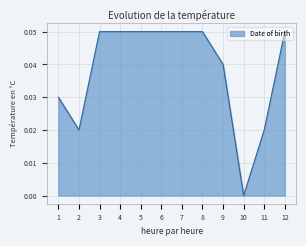

Does the chart display data point markers on the line(s)?

No